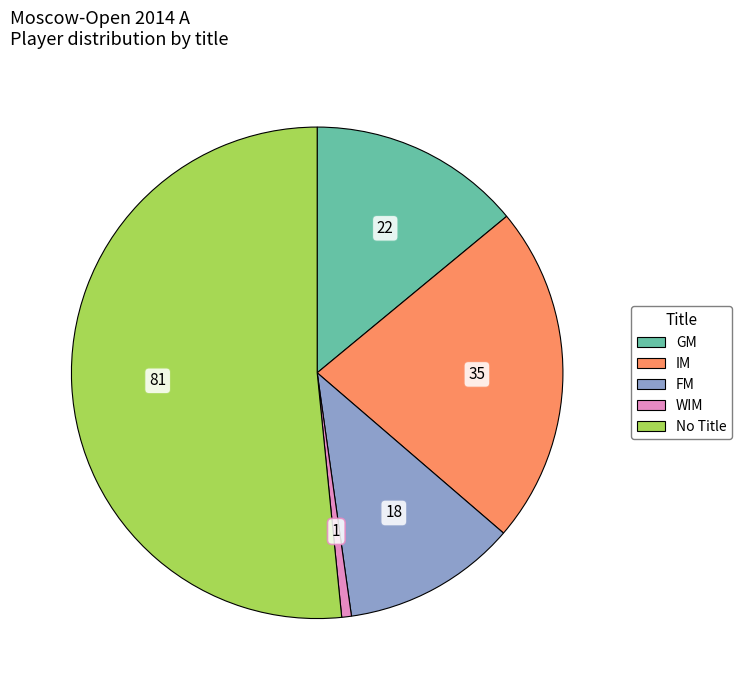

Does any single category account for the majority?

Yes